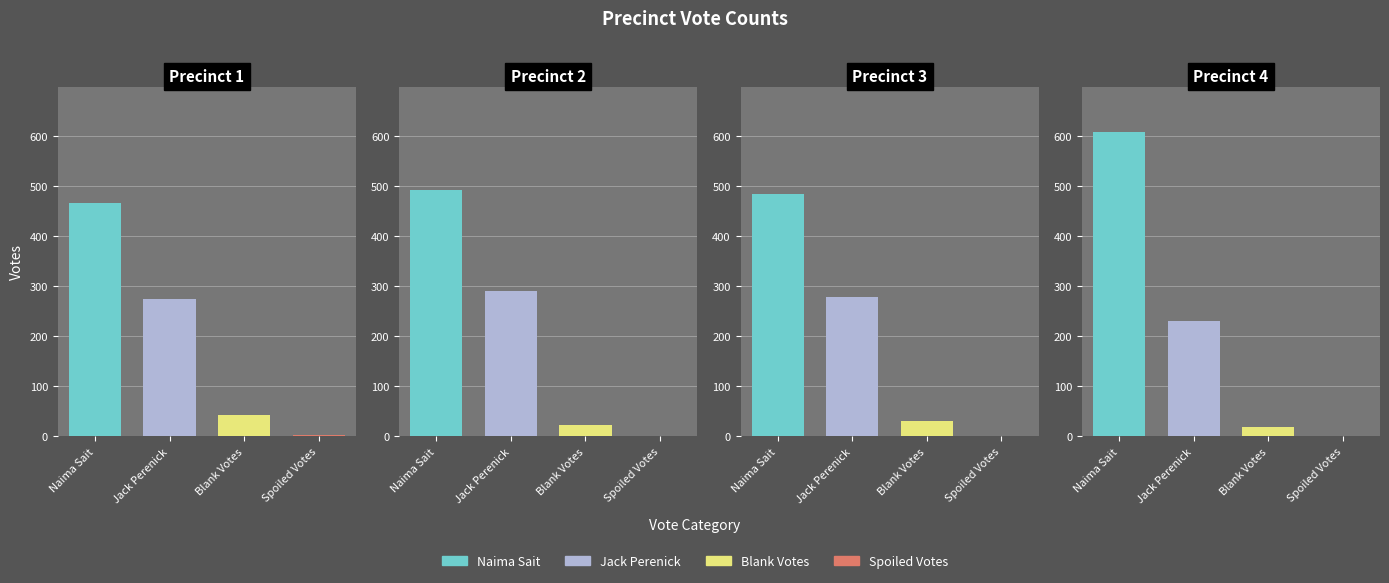

What is the difference between the Jack Perenick values at 2 and 1?

15